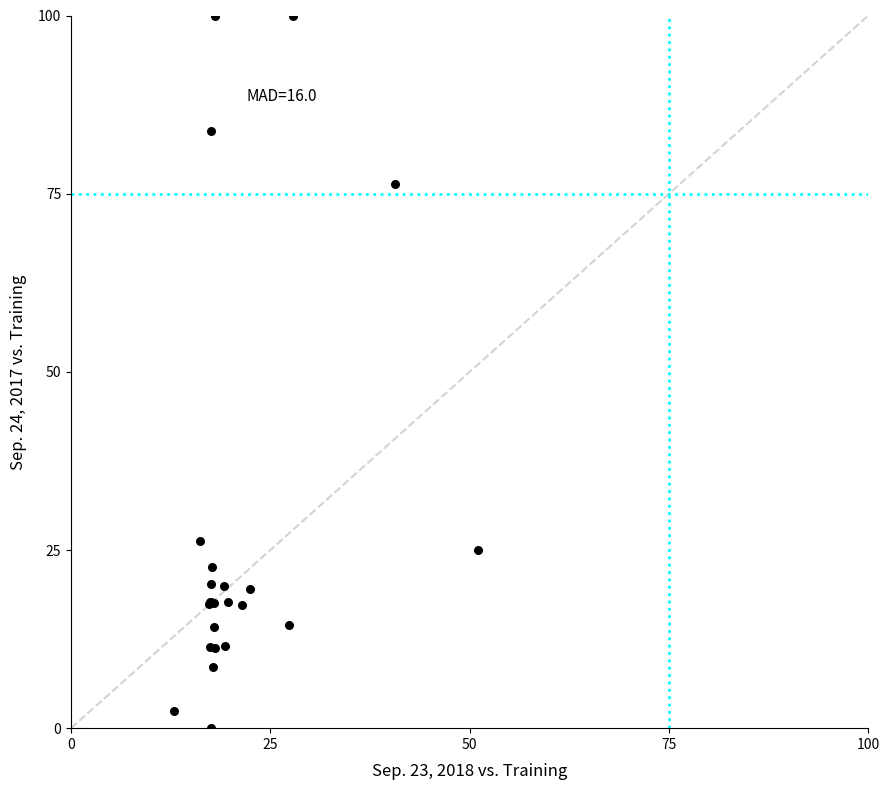

What Y value in the scatter plot is closest to 50?

26.3